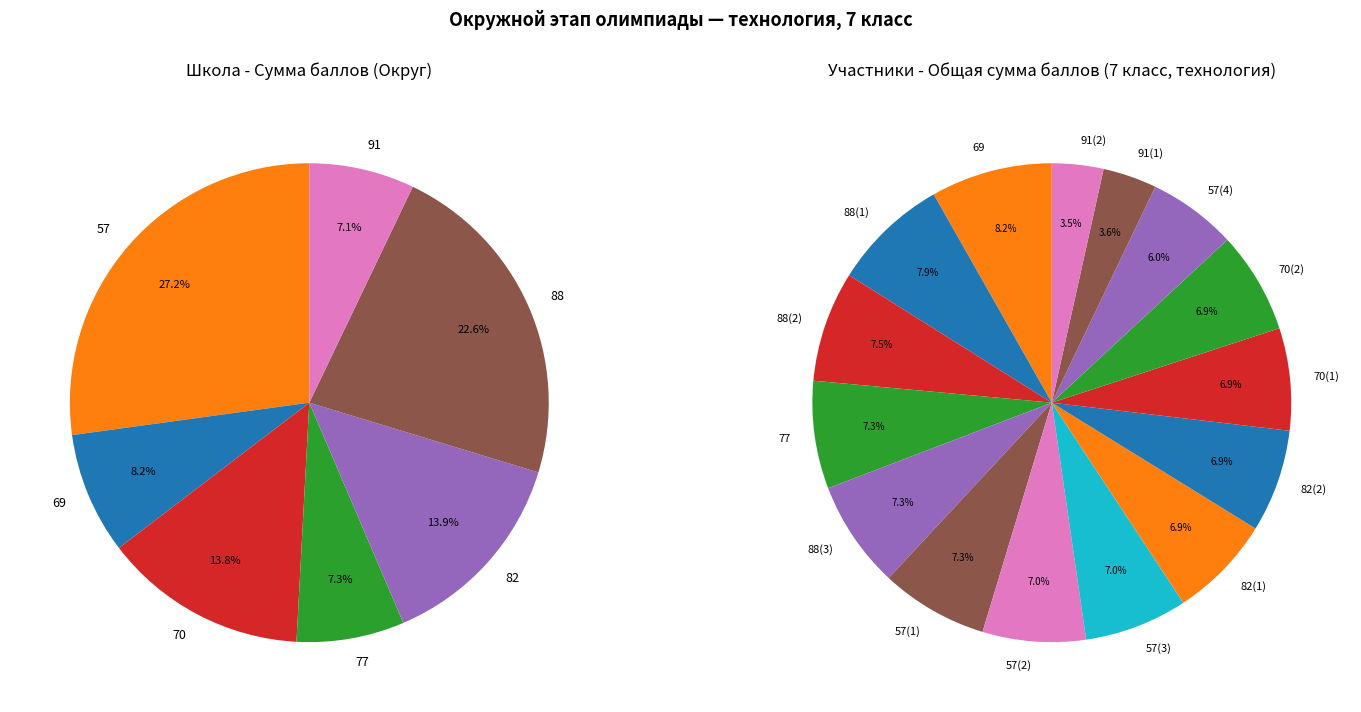

To the nearest percent, what percentage of the pie is 57(3)?

7%